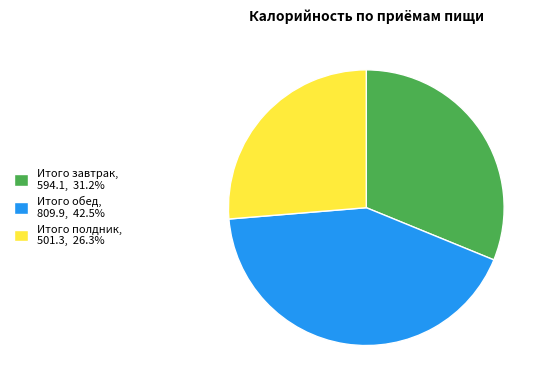

What is the largest slice in the pie chart?

Итого обед